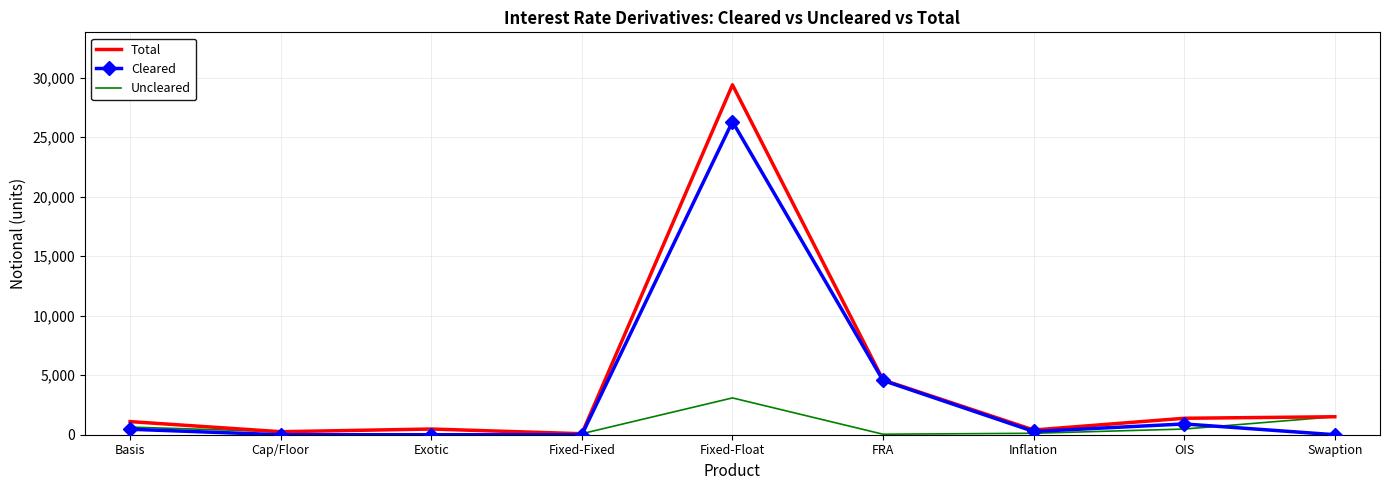

The Cleared series shows 13194 at Cap/Floor. True or false?

False